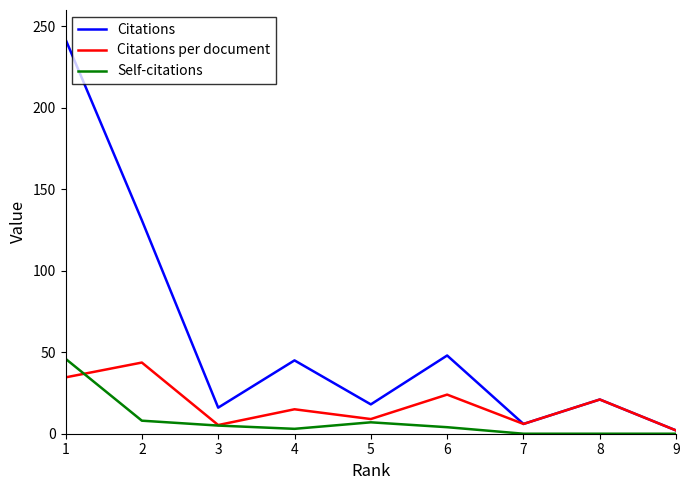

What are all the series names shown in the legend?

Citations, Citations per document, Self-citations